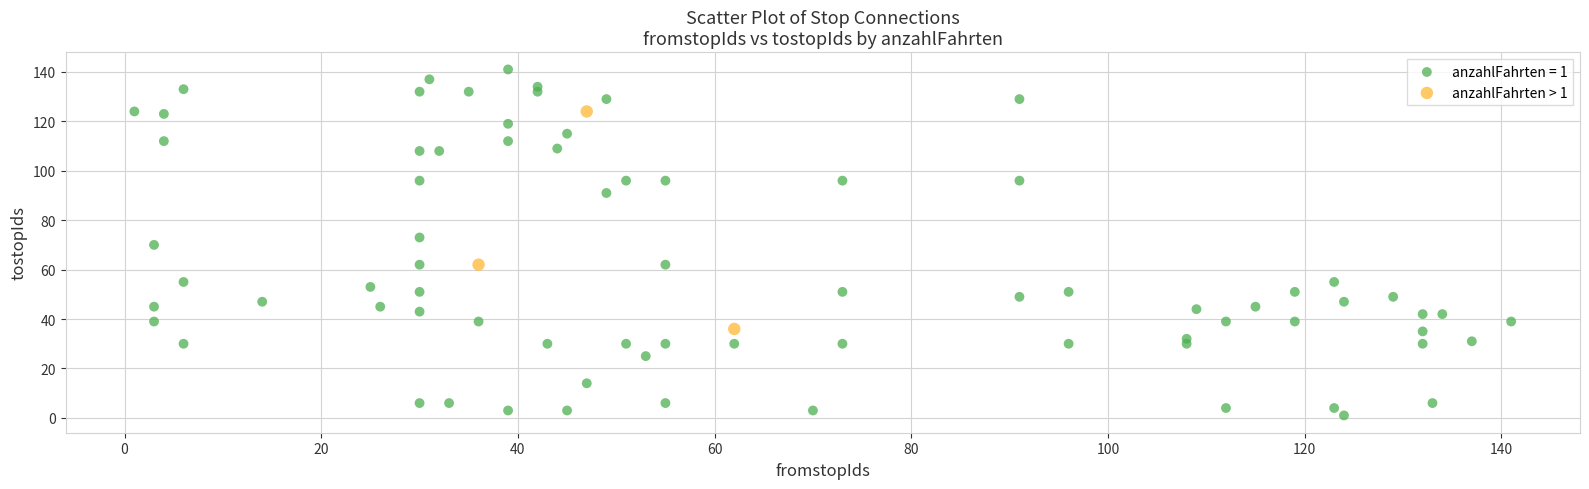

Which series contains the lowest Y value?

anzahlFahrten = 1